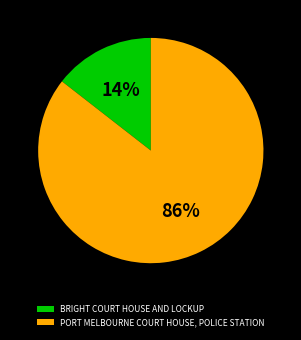

Which has a higher value, BRIGHT COURT HOUSE AND LOCKUP or PORT MELBOURNE COURT HOUSE, POLICE STATION?

PORT MELBOURNE COURT HOUSE, POLICE STATION